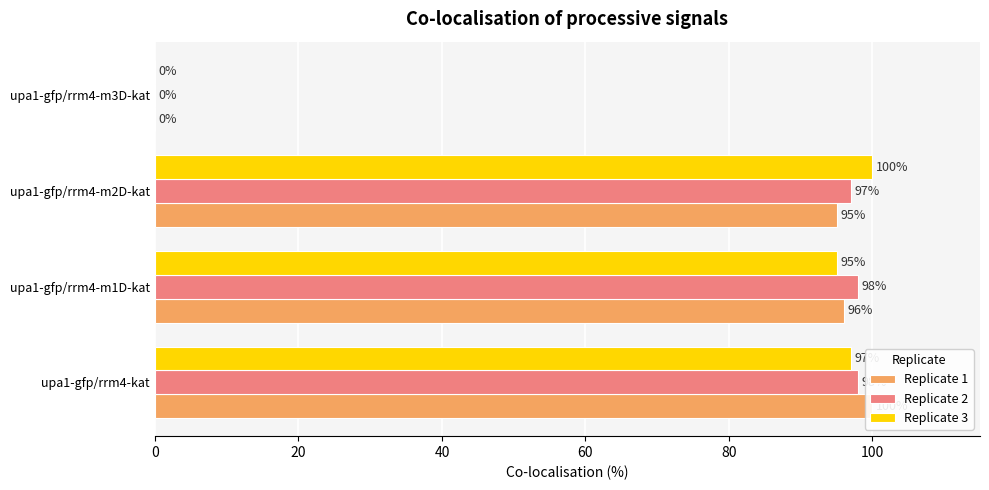

Which series has the largest total across all categories?

Replicate 2